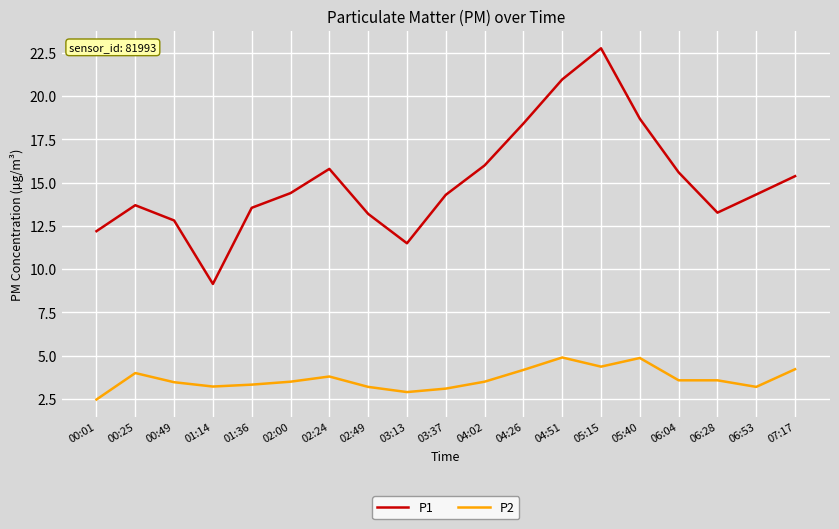

True or false: P2 and P1 cross at least once.

False